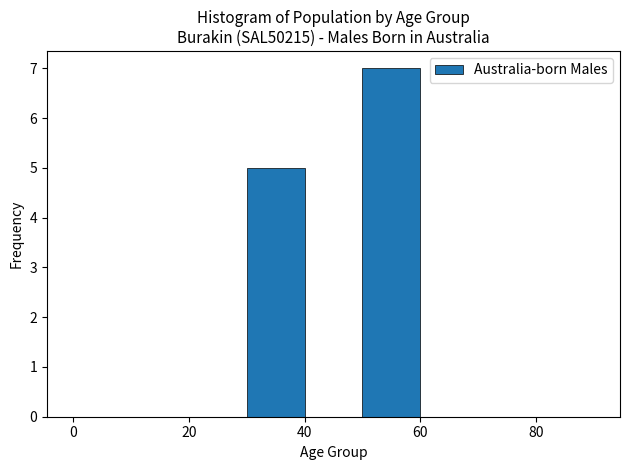

Reading left to right, list every bar in this chart as the range it spans on the x-axis followed by its height. The values are not printed on the chart, so give them approximately, as read against the axis.

0 to 10: 0
10 to 20: 0
20 to 30: 0
30 to 40: 5
40 to 50: 0
50 to 60: 7
60 to 70: 0
70 to 80: 0
80 to 90: 0